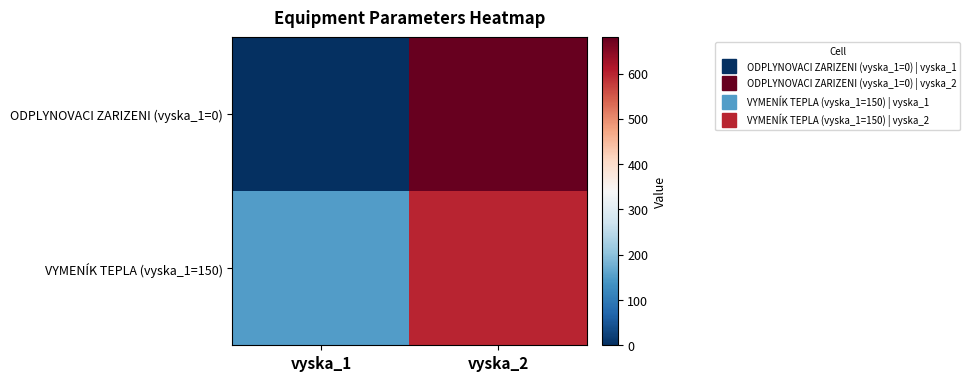

Between vyska_2 and vyska_1, which is larger?

vyska_2